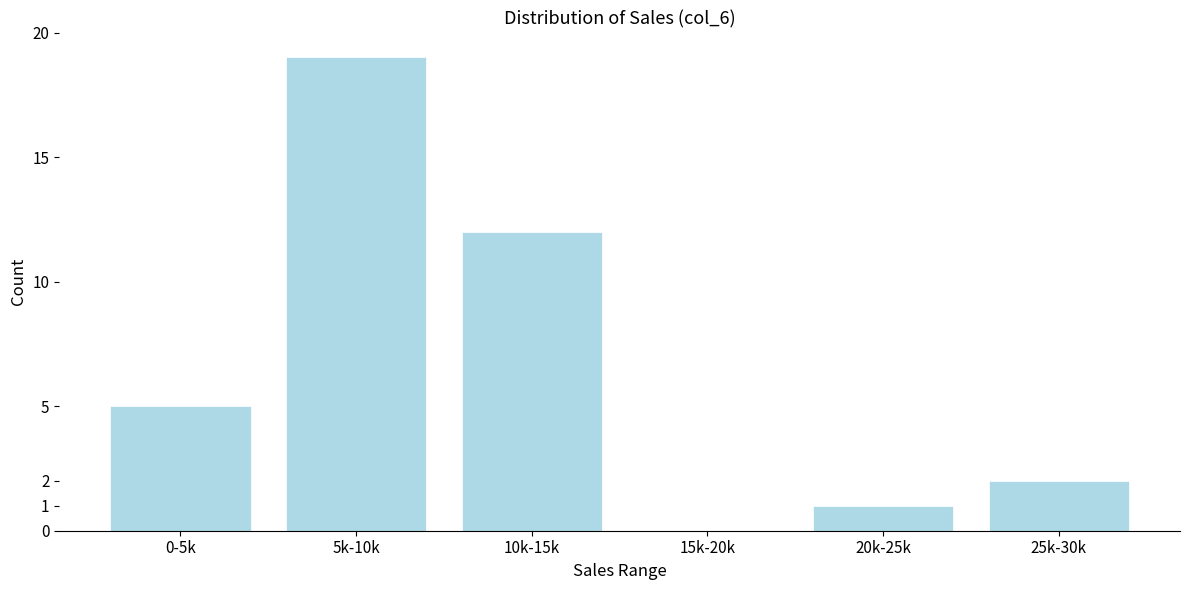

Reading right to left, what are all the values shown in this chart?

25k-30k=2	20k-25k=1	15k-20k=0	10k-15k=12	5k-10k=19	0-5k=5